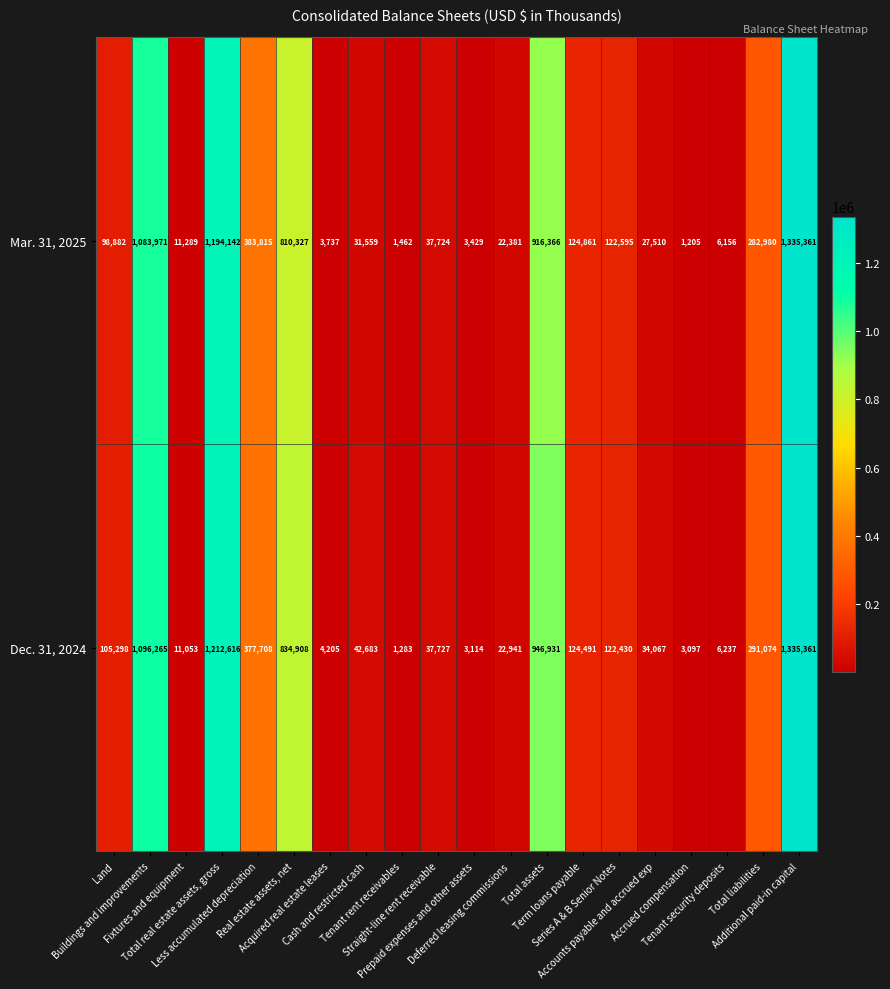

Rank the series by their average value, from lowest to highest.

Mar. 31, 2025, Dec. 31, 2024